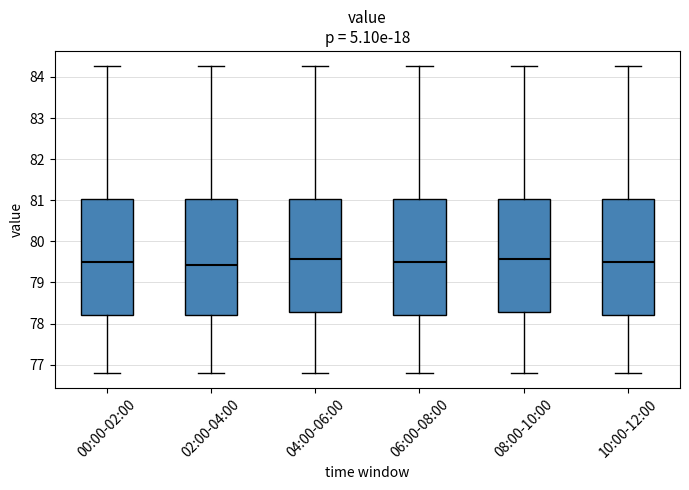

Reading left to right, transcribe this box plot: for each box, give where its median line is, the range the box spans, and where its two whiskers end, as read against the y-axis. The values are not printed on the chart, so give them approximately, as read against the axis.

00:00-02:00: median 79.5, box 78.2 to 81.0, whiskers 76.8 to 84.3
02:00-04:00: median 79.4, box 78.2 to 81.0, whiskers 76.8 to 84.3
04:00-06:00: median 79.6, box 78.3 to 81.0, whiskers 76.8 to 84.3
06:00-08:00: median 79.5, box 78.2 to 81.0, whiskers 76.8 to 84.3
08:00-10:00: median 79.6, box 78.3 to 81.0, whiskers 76.8 to 84.3
10:00-12:00: median 79.5, box 78.2 to 81.0, whiskers 76.8 to 84.3